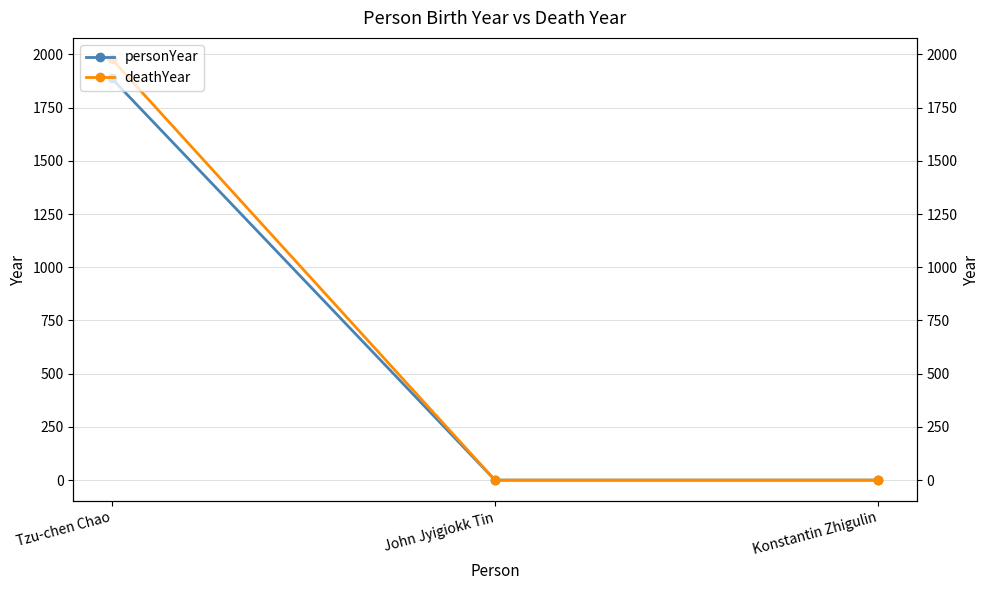

Which series has the largest total across all categories?

deathYear